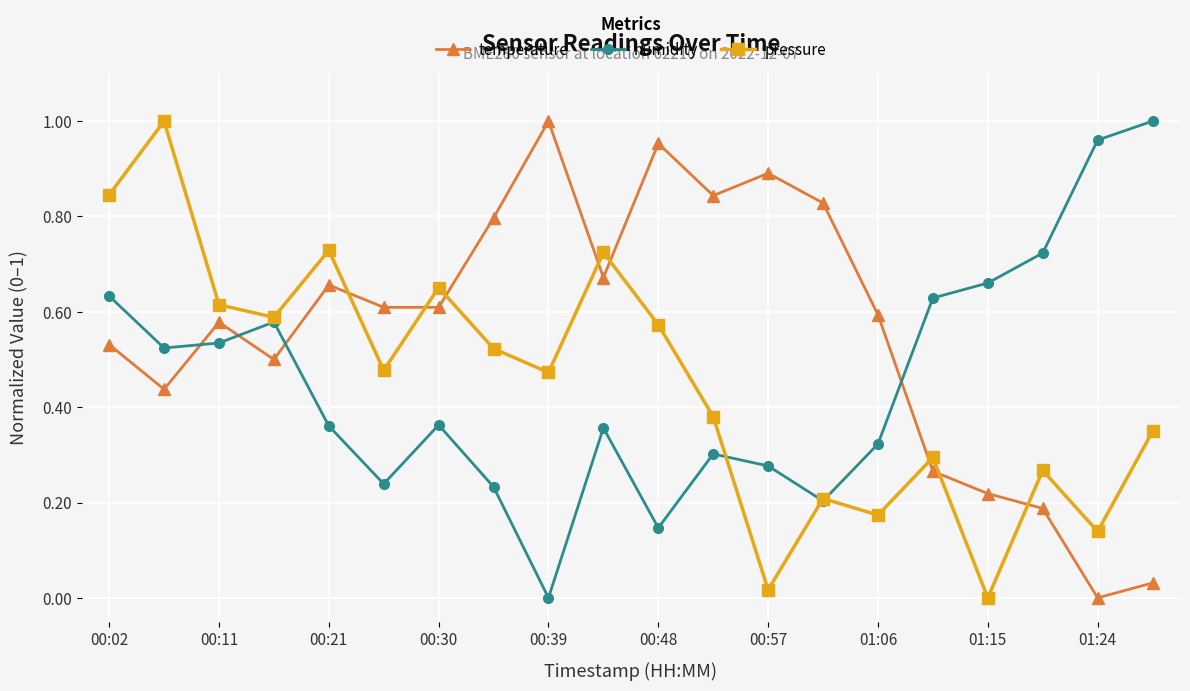

How many intersections are there between temperature and humidity?

4